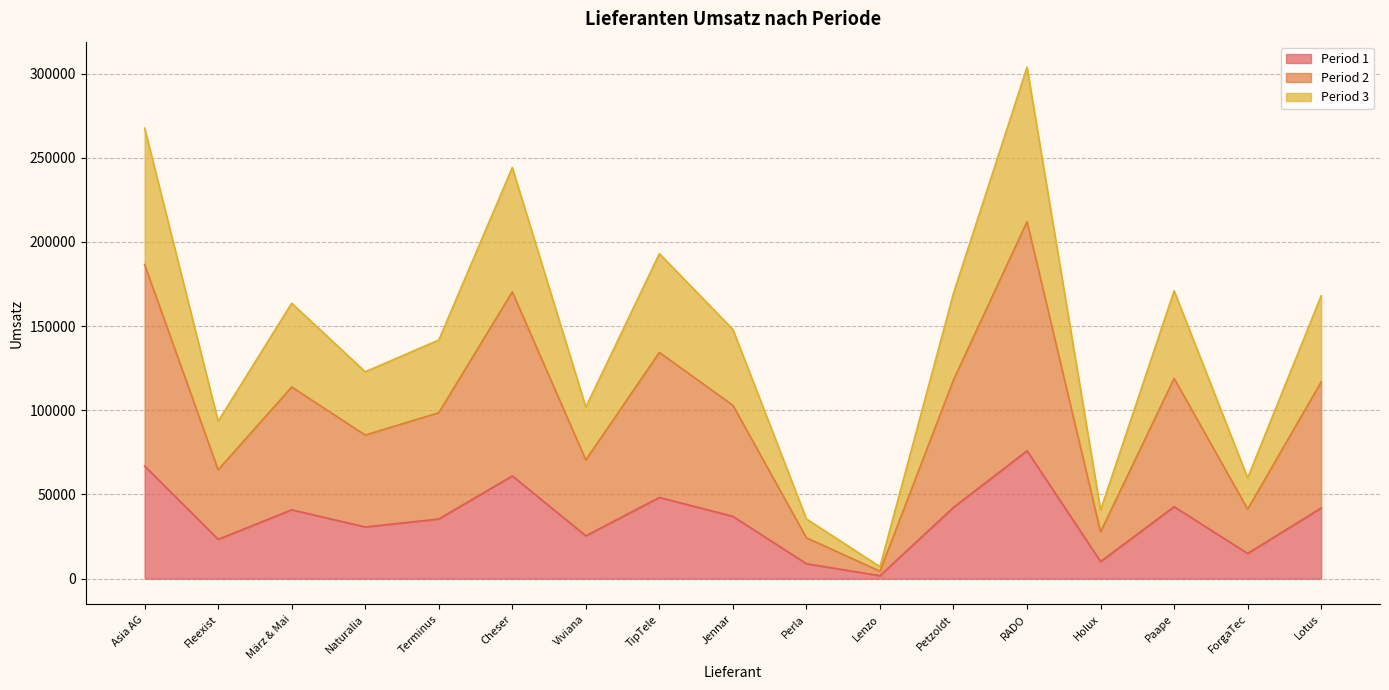

At which label does Period 1 reach its peak?

RADO